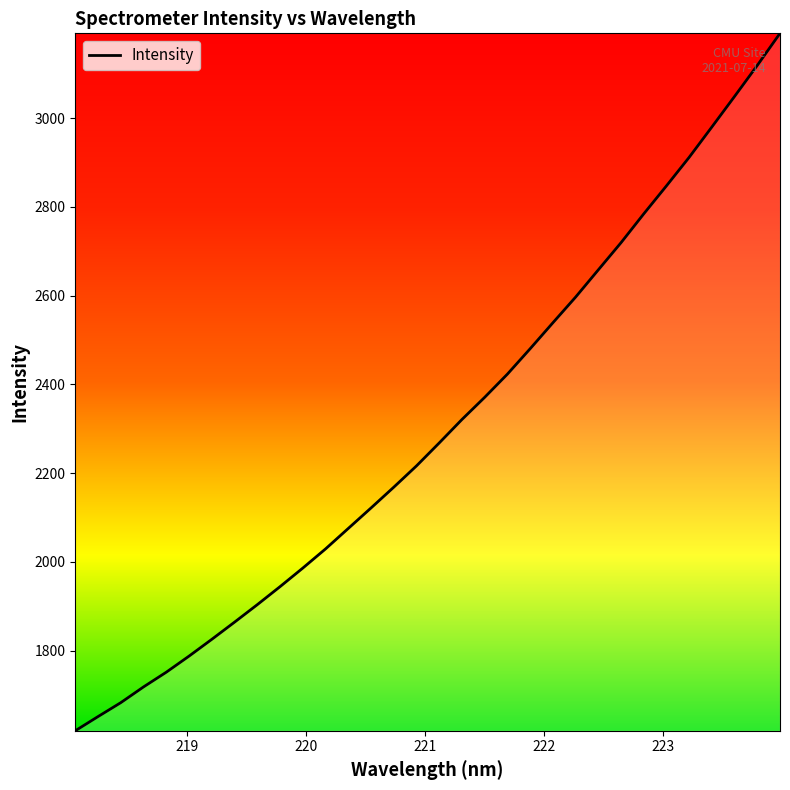

What is the maximum value shown in the chart?

3190.9